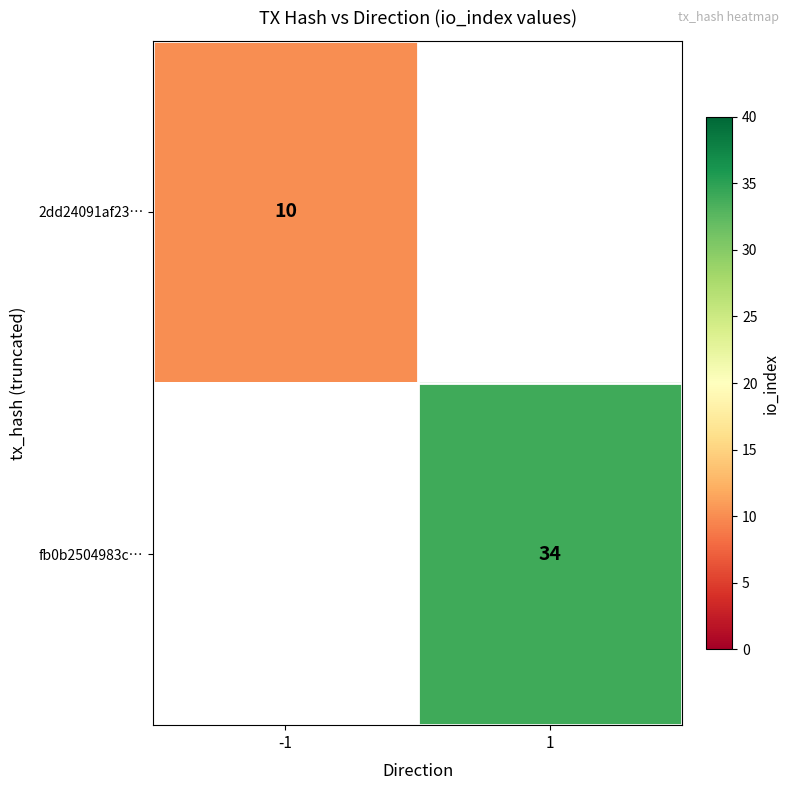

True or false: fb0b2504983c… has a value of 7 at 1.

False